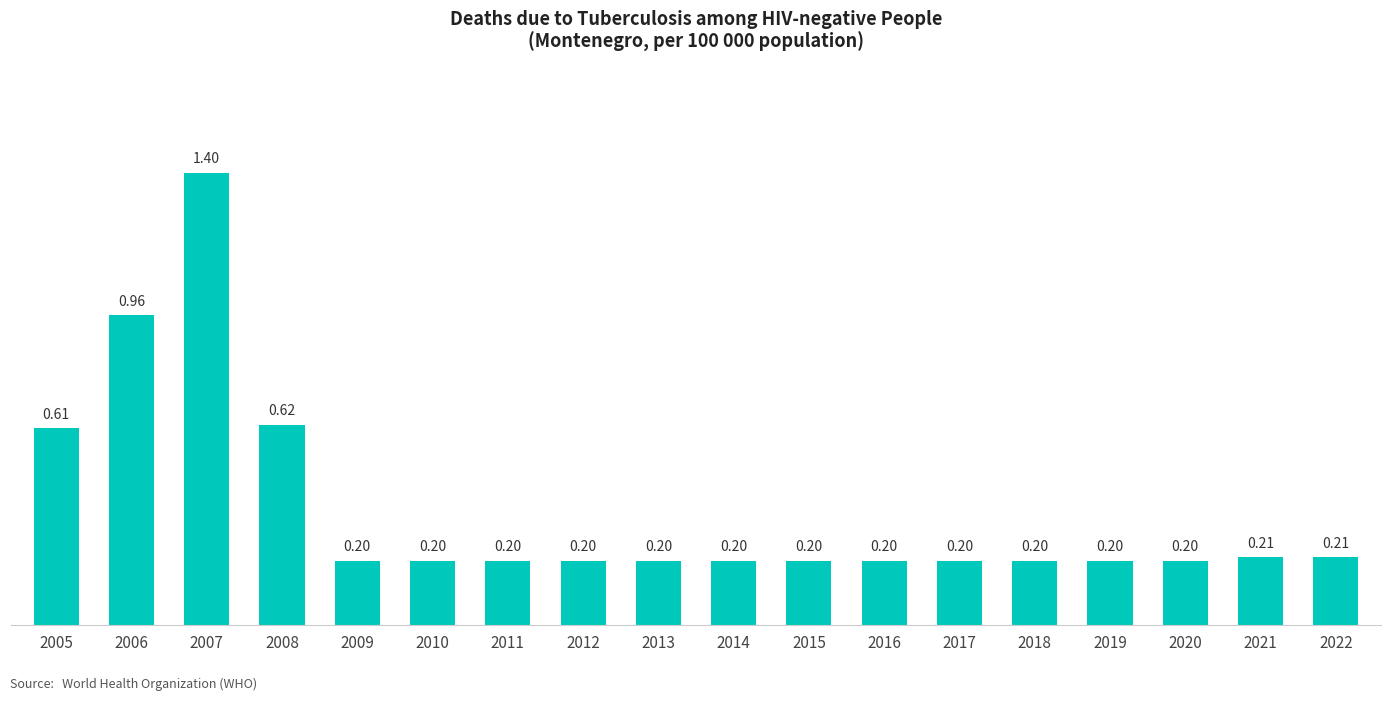

Which has a higher value, 2009 or 2008?

2008